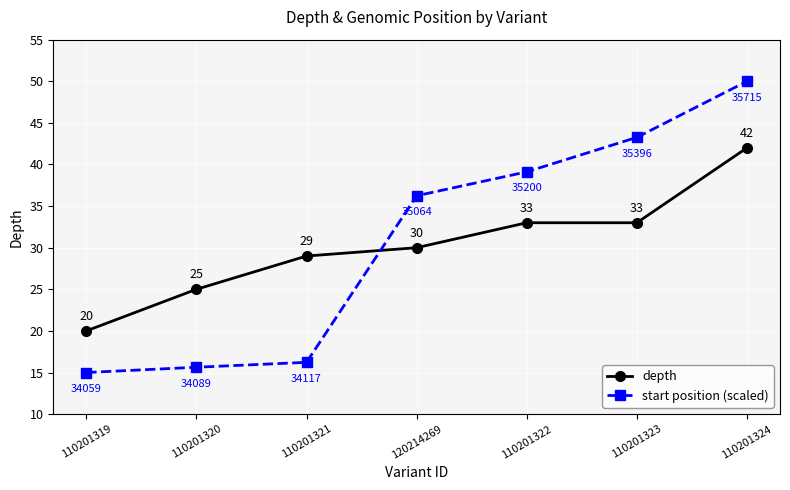

How many lines are shown in the chart?

2